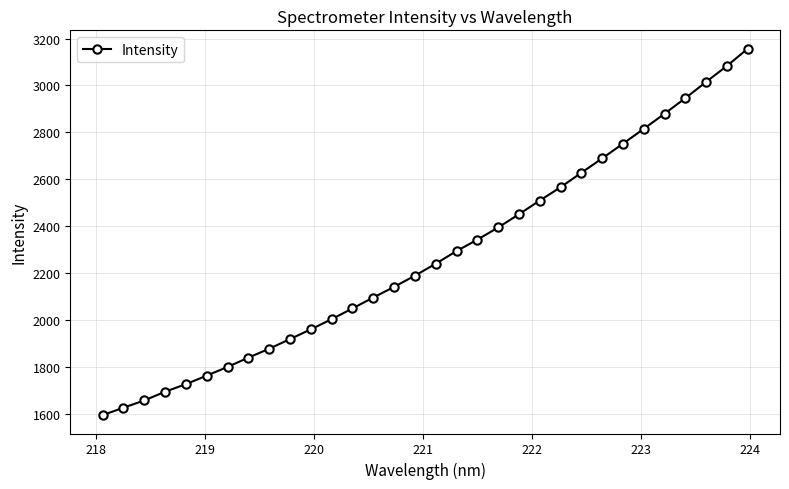

How many data points are less than 2240?

16